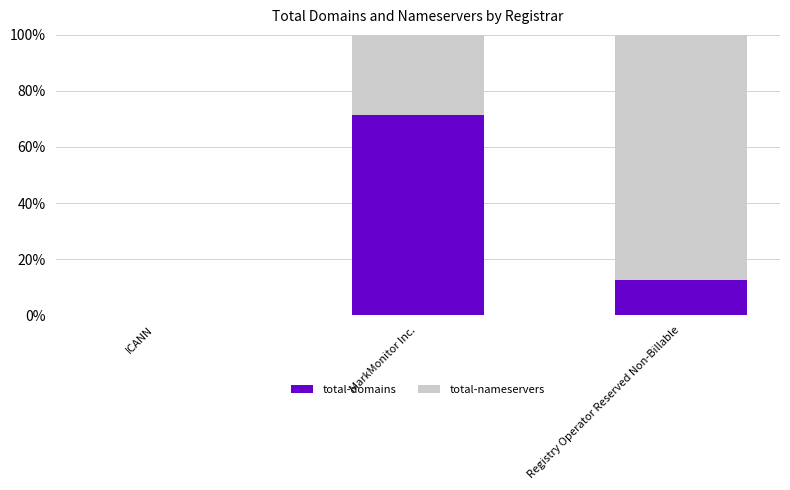

Reading right to left, transcribe the values for total-domains.

Registry Operator Reserved Non-Billable=12.5	MarkMonitor Inc.=71.4	ICANN=0.0